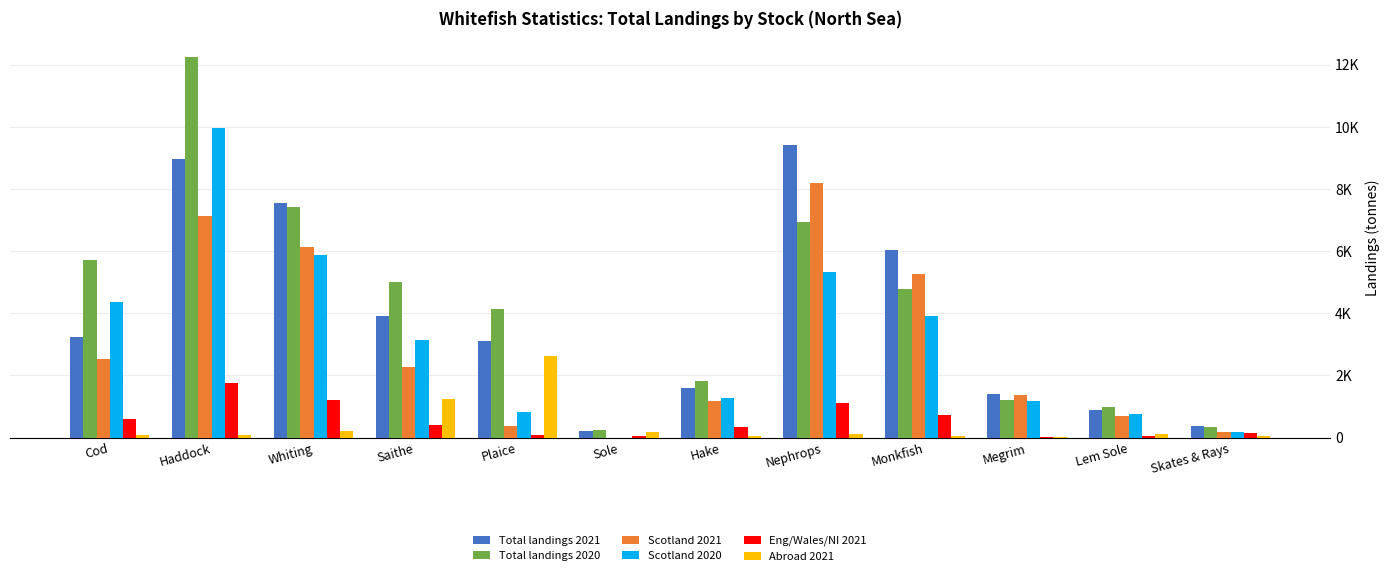

What is the total value across all series at Nephrops?

31118.8